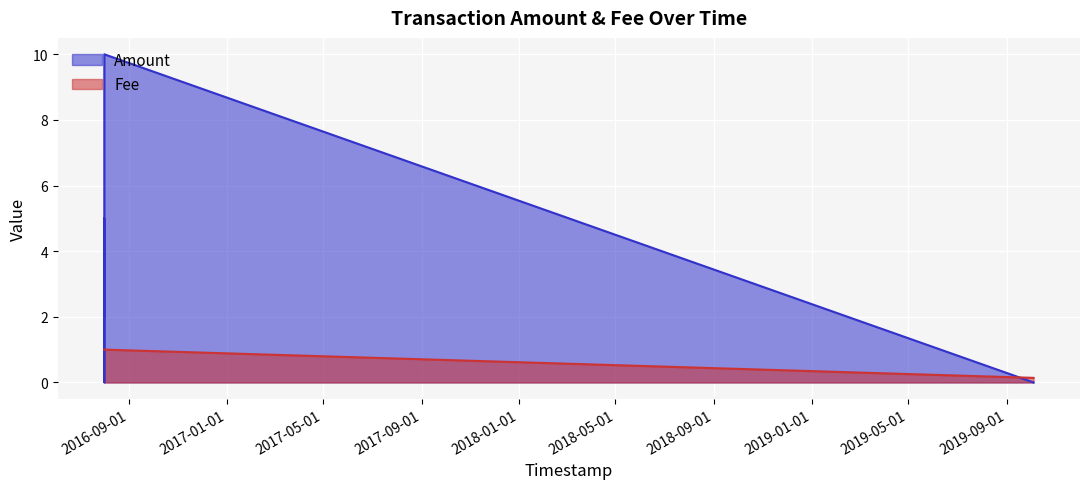

Reading left to right, list all the values displayed in this chart.

Amount: 2016-08-01 03:13:43=2.0	2016-08-01 03:13:43=5.0	2016-08-01 03:50:33=0.0	2016-08-01 04:47:05=1.0	2016-08-01 05:12:02=10.0	2019-10-04 14:30:44=0.0
Fee: 2016-08-01 03:13:43=1.0	2016-08-01 03:13:43=1.0	2016-08-01 03:50:33=1.0	2016-08-01 04:47:05=1.0	2016-08-01 05:12:02=1.0	2019-10-04 14:30:44=0.1